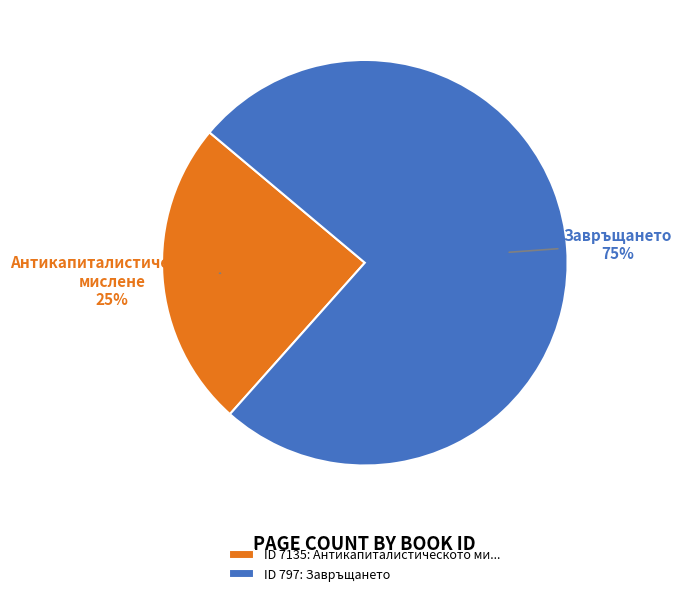

Between ID 797: Завръщането and ID 7135: Антикапиталистическото ми..., which is larger?

ID 797: Завръщането